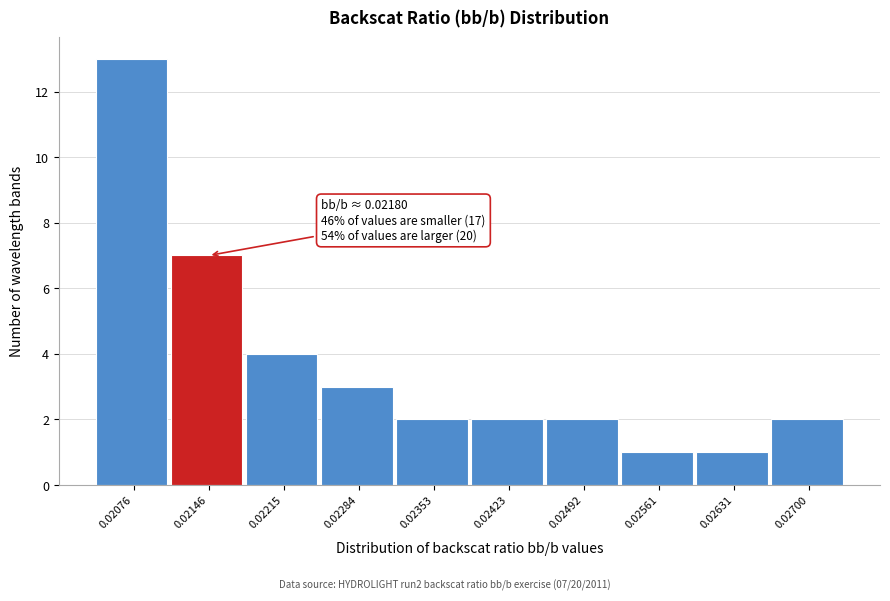

Reading left to right, extract all data points from this chart.

0.02076=13	0.02146=7	0.02215=4	0.02284=3	0.02353=2	0.02423=2	0.02492=2	0.02561=1	0.02631=1	0.02700=2